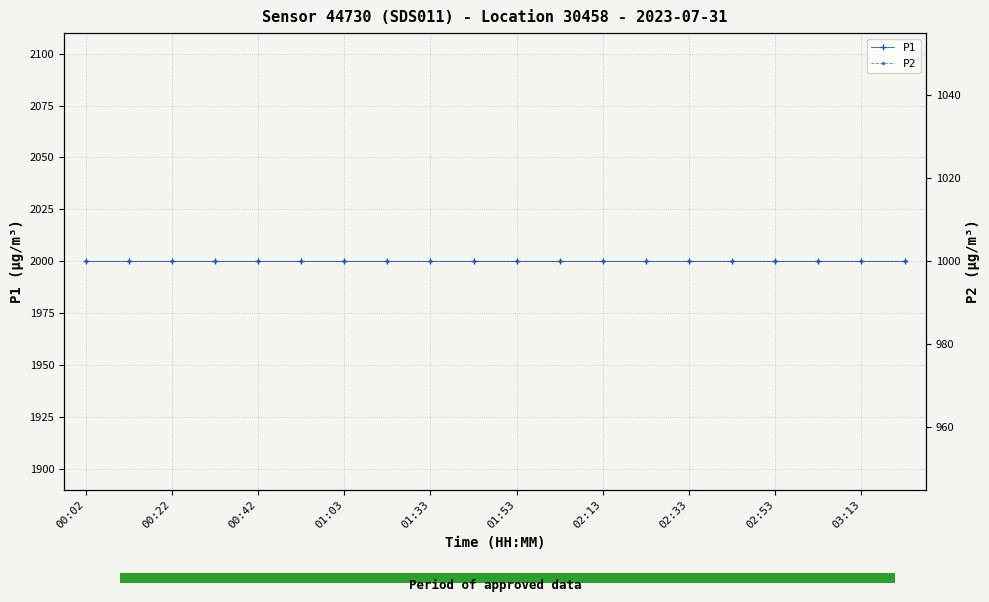

What is the spread (max minus min) of values at 02:53?

1000.0